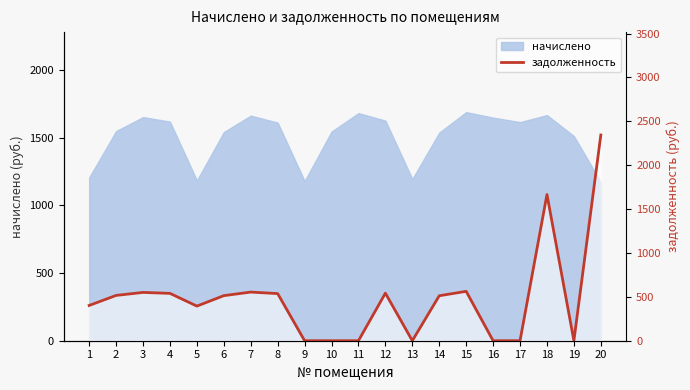

The value at 11 is 1010.2. True or false?

False